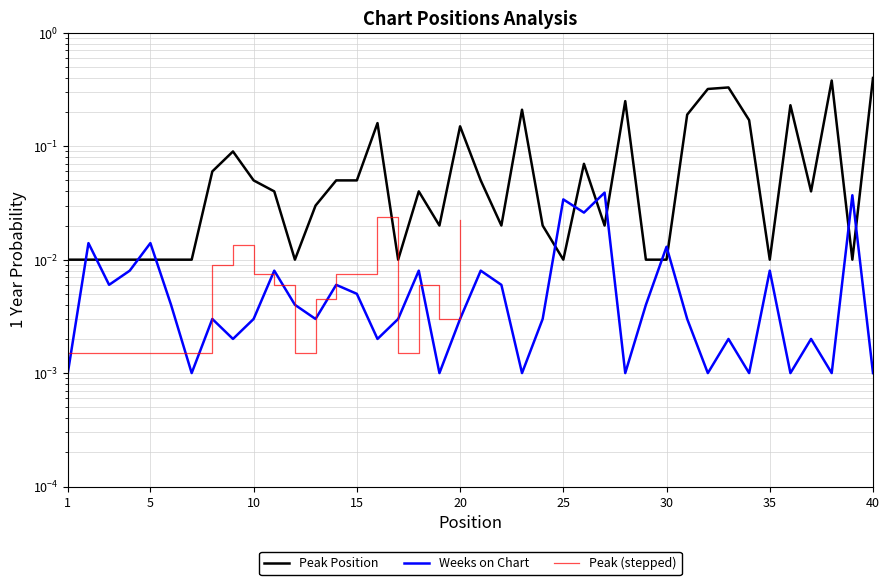

What is the sum of the Peak Position values at 6 and 36?

0.2